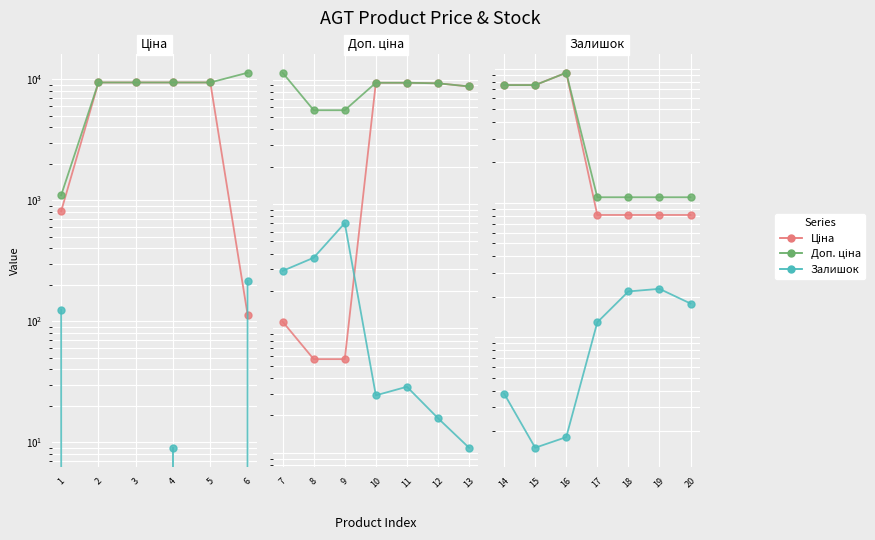

True or false: Ціна has more than 0 points higher than both neighbors.

True